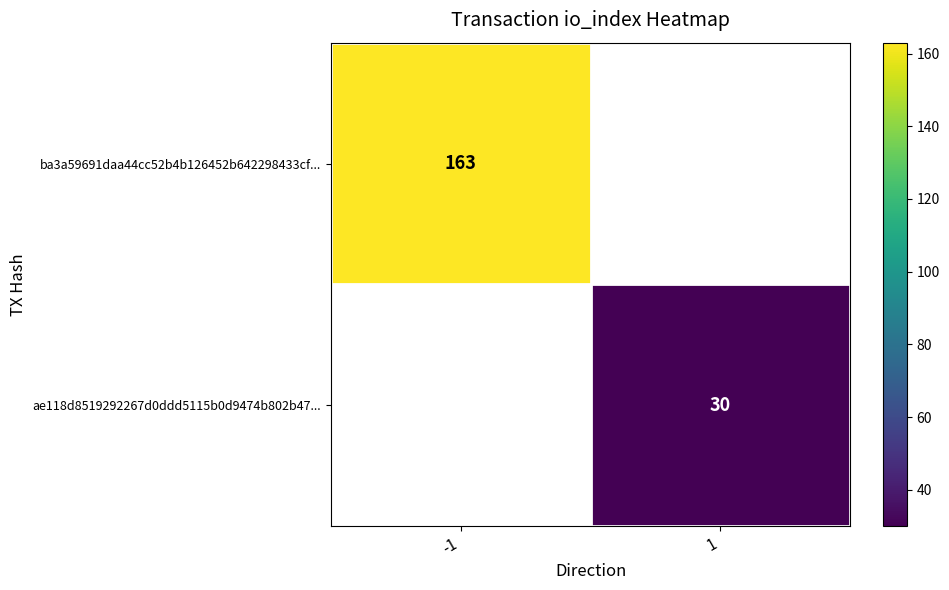

Which label corresponds to the smallest value in the chart?

1